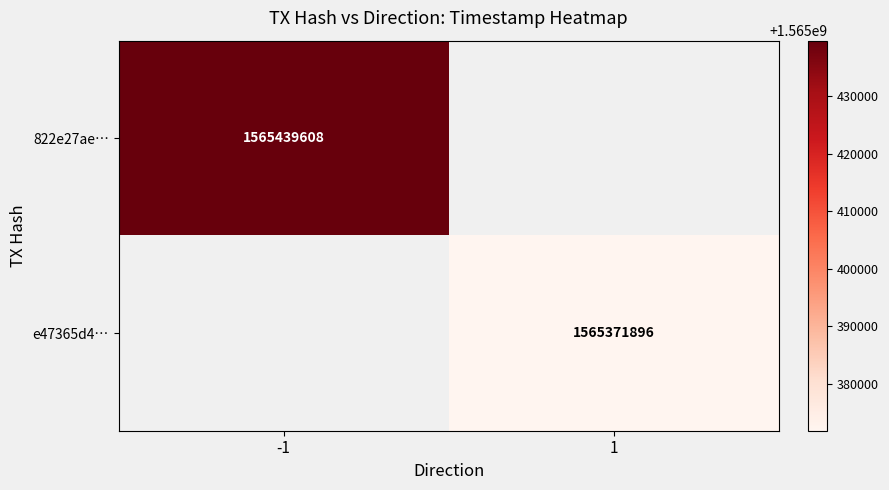

Is the value of e47365d4… at 1 greater than the value of 822e27ae… at -1?

No